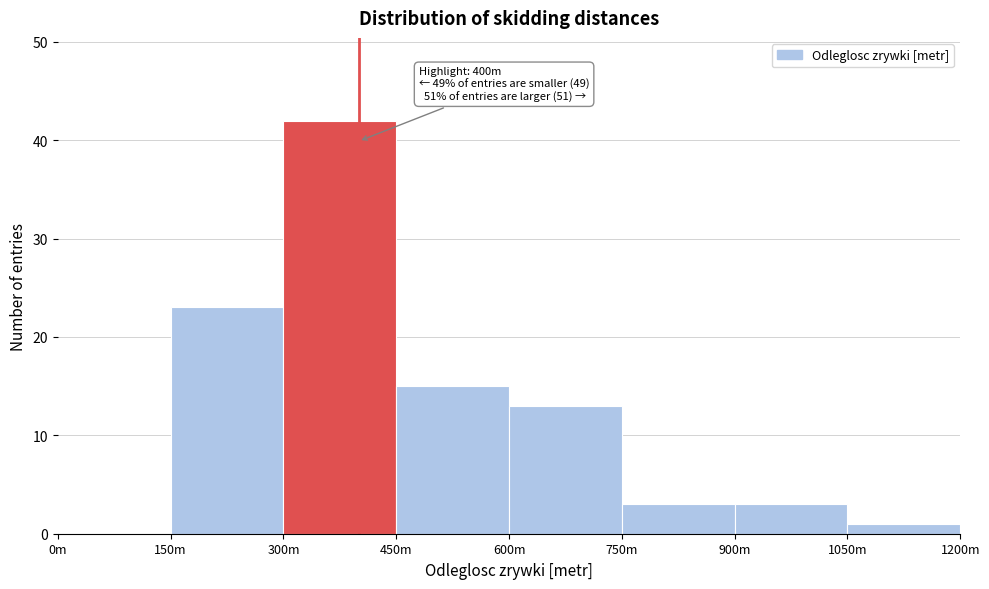

Reading right to left, extract all data points from this chart.

1050m=1	900m=3	750m=3	600m=13	450m=15	300m=42	150m=23	0m=0